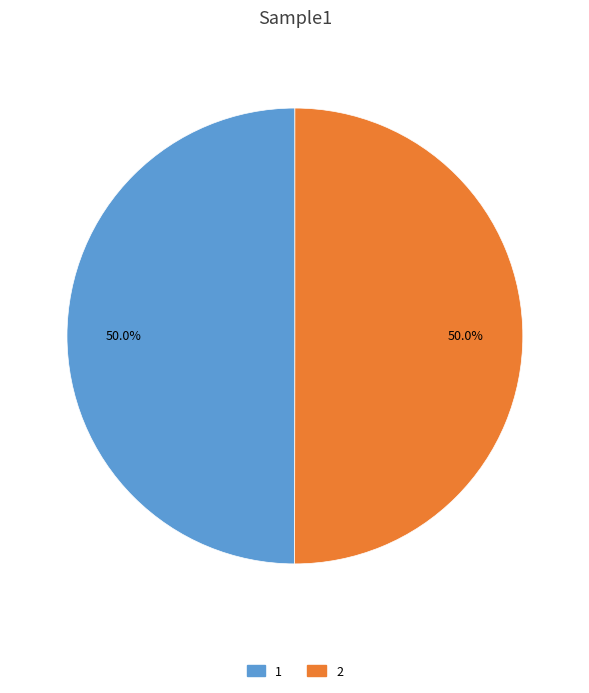

Is the sum of 2 and 1 greater than half?

Yes